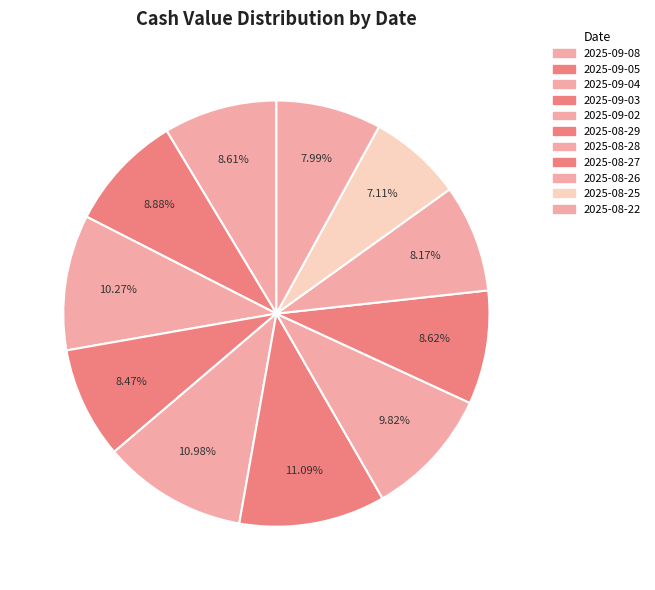

Rank the categories by value from highest to lowest.

2025-08-29, 2025-09-02, 2025-09-04, 2025-08-28, 2025-09-05, 2025-08-27, 2025-09-08, 2025-09-03, 2025-08-26, 2025-08-22, 2025-08-25